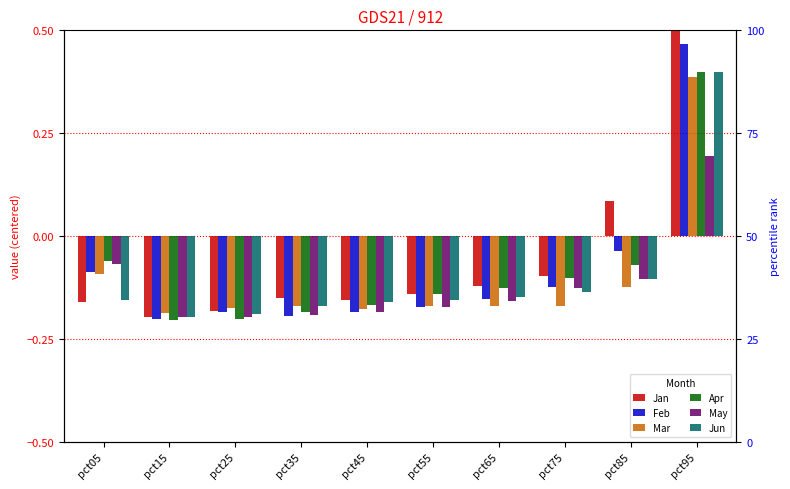

What is the sum of all Mar values?

-1.1